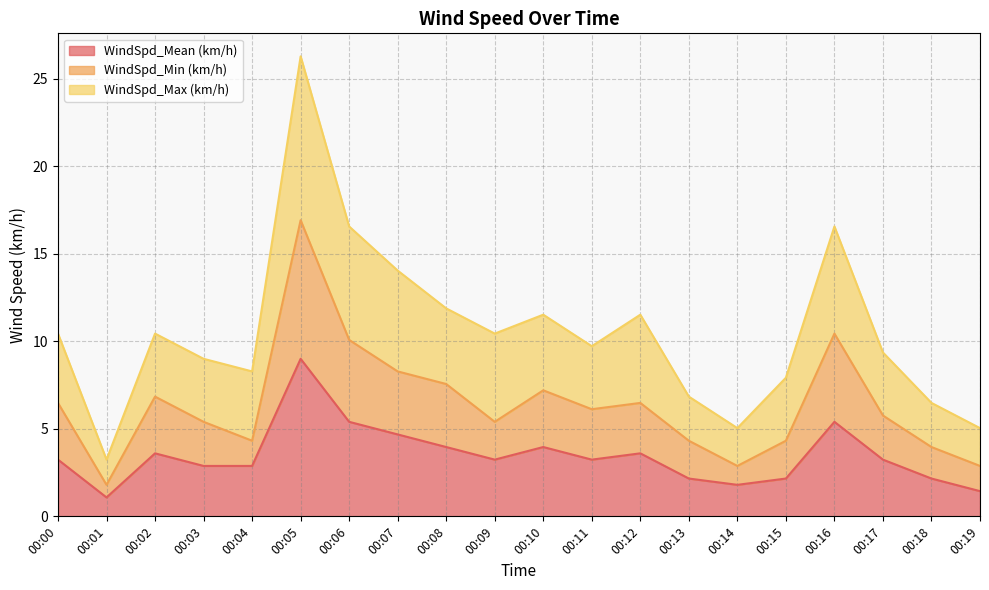

True or false: WindSpd_Mean (km/h) has a value of 3.6 at 00:12.

True